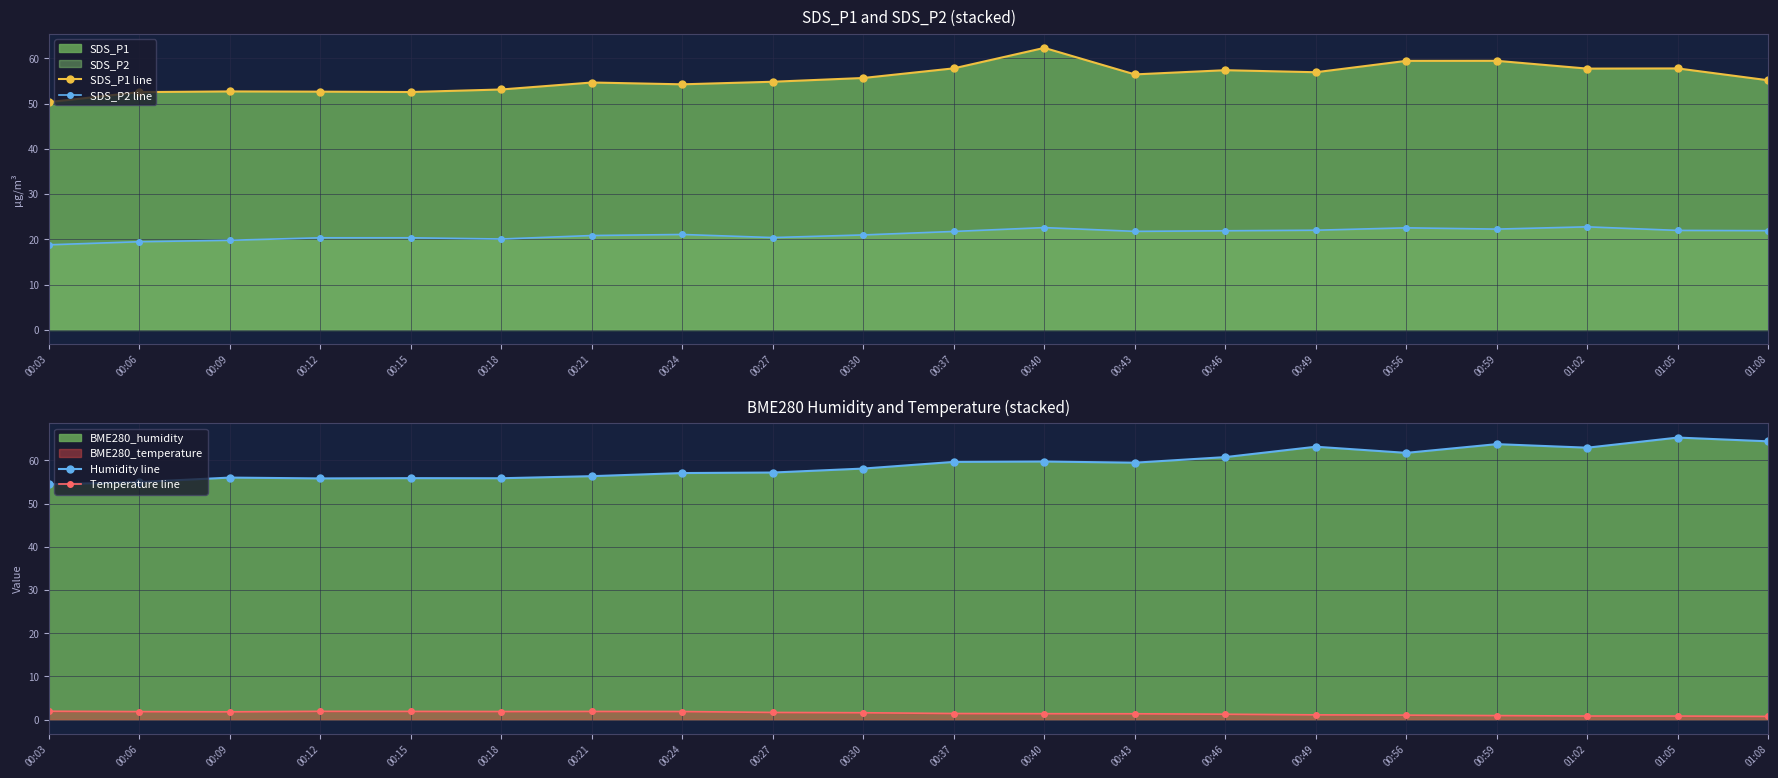

What is the label of the 4th point from the left?

00:12